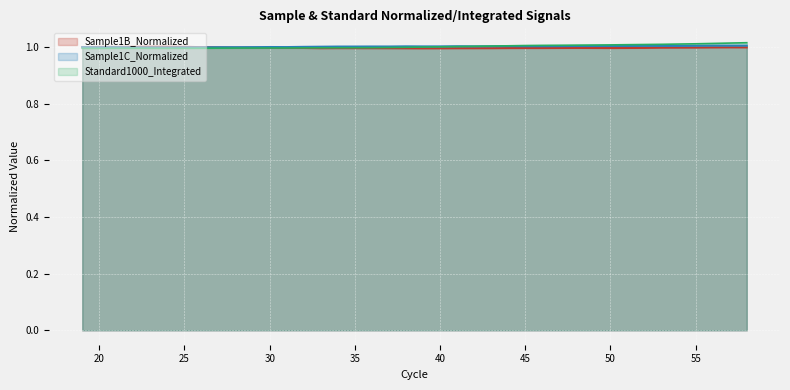

Which series has the widest spread of values?

Standard1000_Integrated